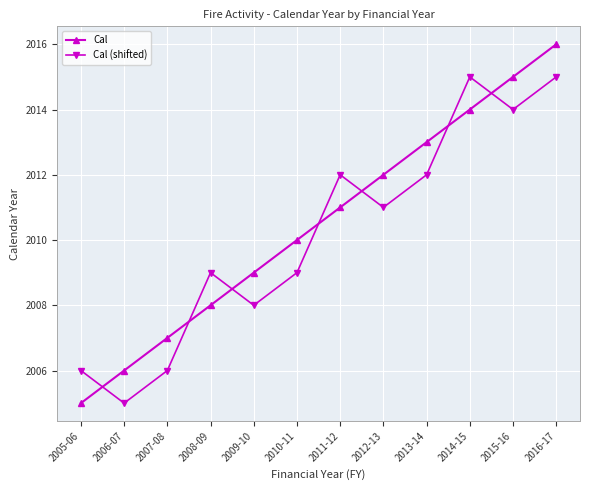

Where do Cal (shifted) and Cal first cross each other?

2005-06 and 2006-07